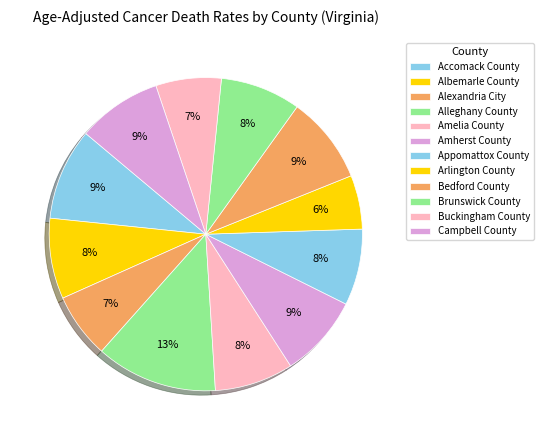

Which category has the smallest portion of the pie?

Arlington County